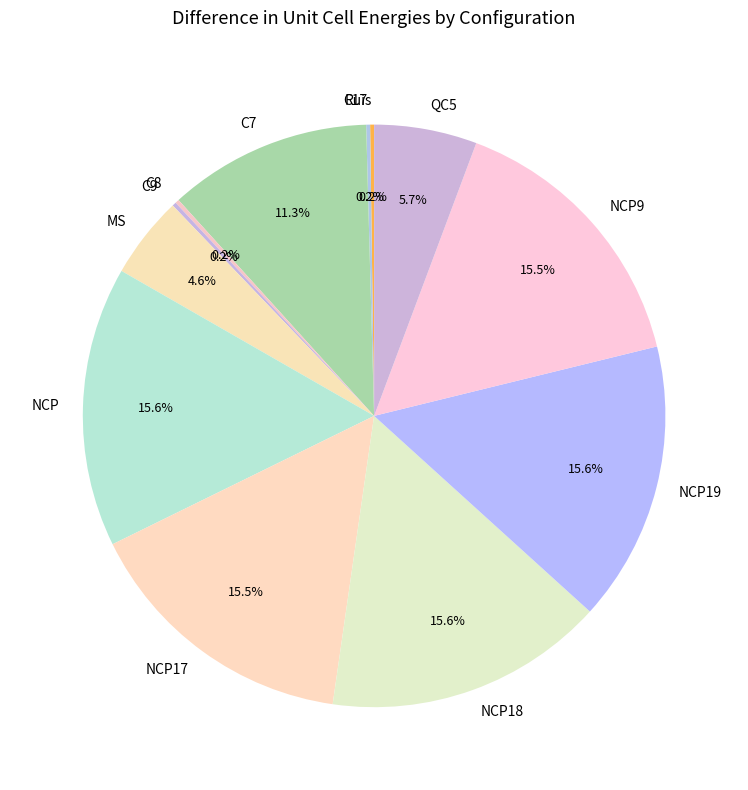

Combined, what portion of the pie is NCP17 and NCP19?

31.0%